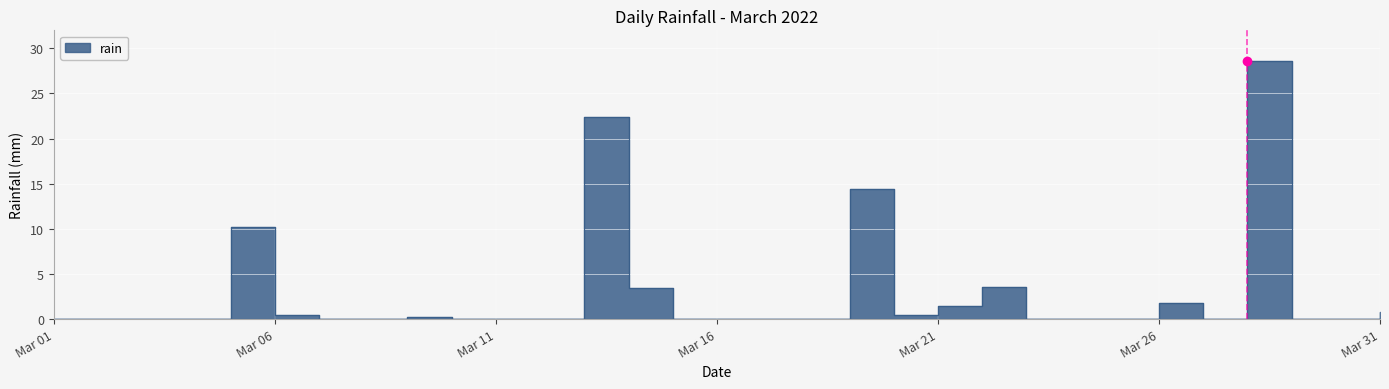

Rank the categories by value from highest to lowest.

2022-03-28, 2022-03-13, 2022-03-19, 2022-03-05, 2022-03-22, 2022-03-14, 2022-03-26, 2022-03-21, 2022-03-31, 2022-03-06, 2022-03-20, 2022-03-09, 2022-03-01, 2022-03-02, 2022-03-03, 2022-03-04, 2022-03-07, 2022-03-08, 2022-03-10, 2022-03-11, 2022-03-12, 2022-03-15, 2022-03-16, 2022-03-17, 2022-03-18, 2022-03-23, 2022-03-24, 2022-03-25, 2022-03-27, 2022-03-29, 2022-03-30